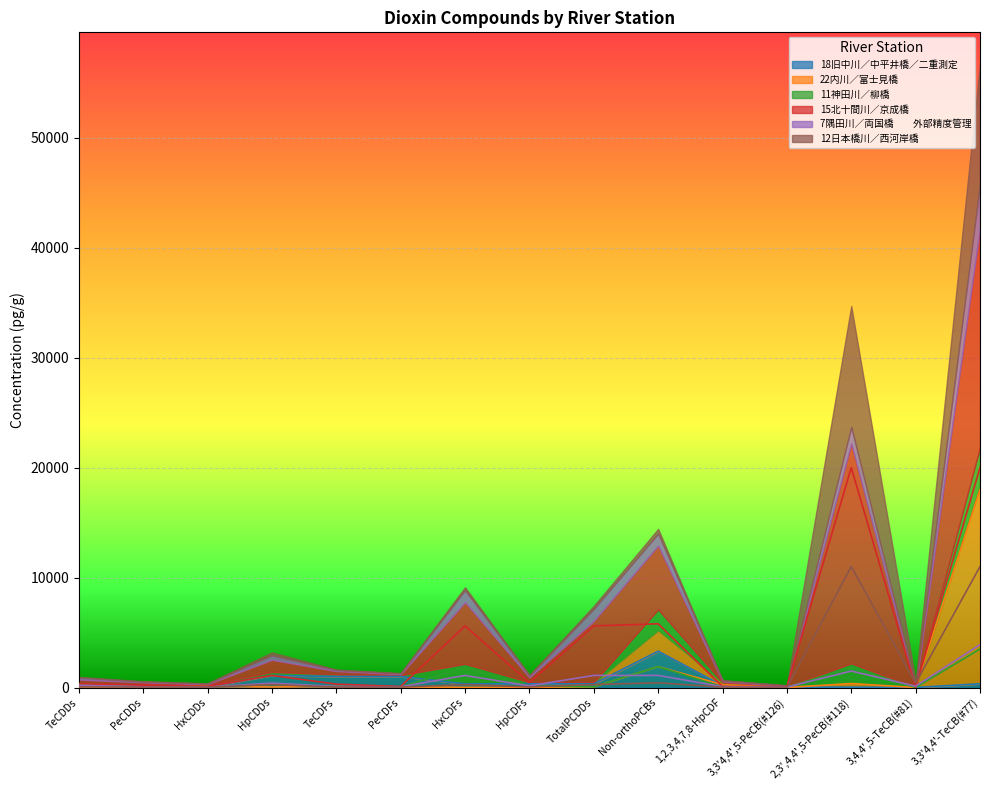

Where do 11神田川／柳橋 and 12日本橋川／西河岸橋 first cross each other?

HpCDFs and TotalPCDDs